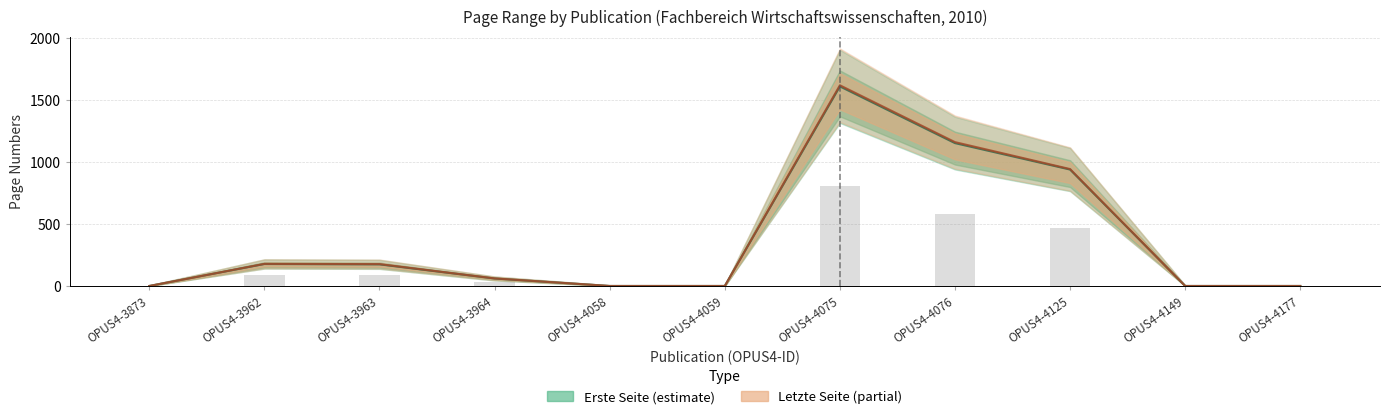

What is the sum of all Letzte Seite (partial) values?

4133